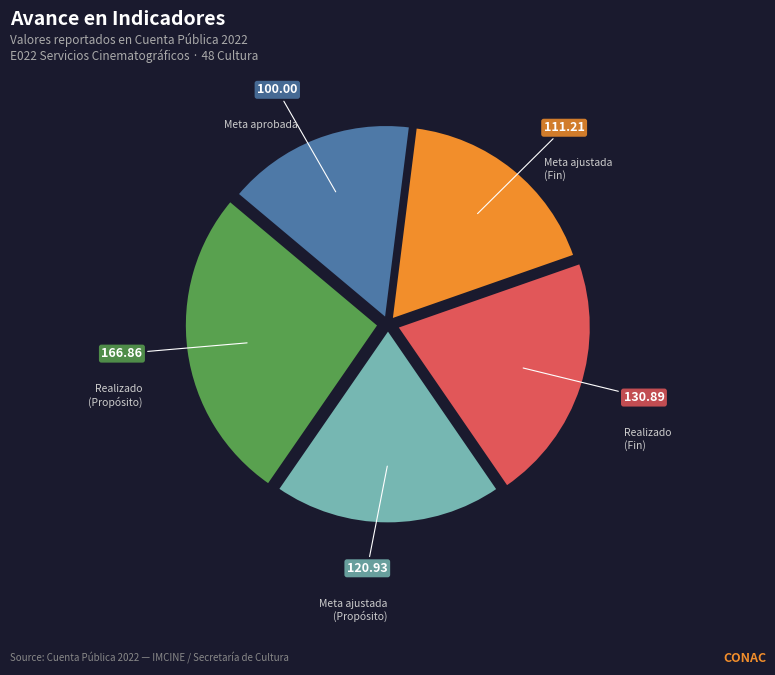

Does any single category account for the majority?

No